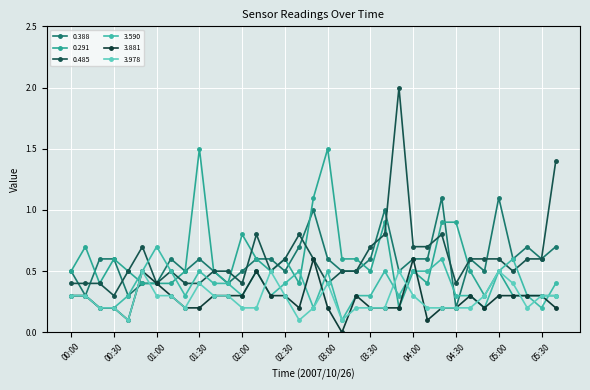

What is the value of the 3.881 point at the 31st from the left?

0.3